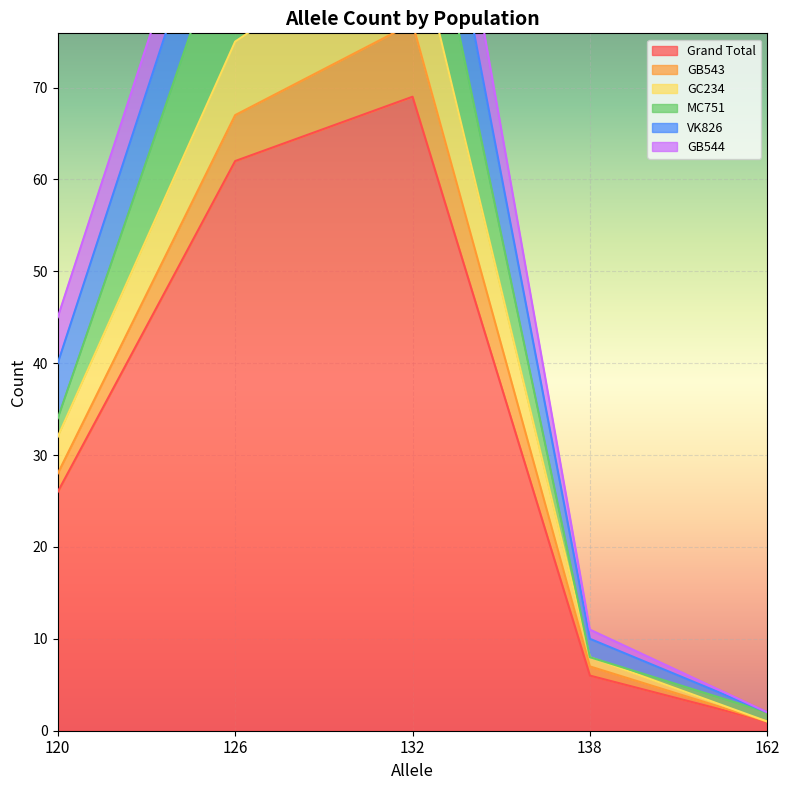

True or false: Grand Total and GC234 intersect in this chart.

False